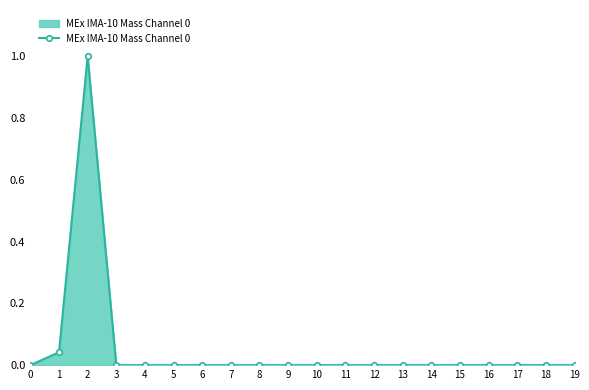

The value at 4 is 0.0. True or false?

True